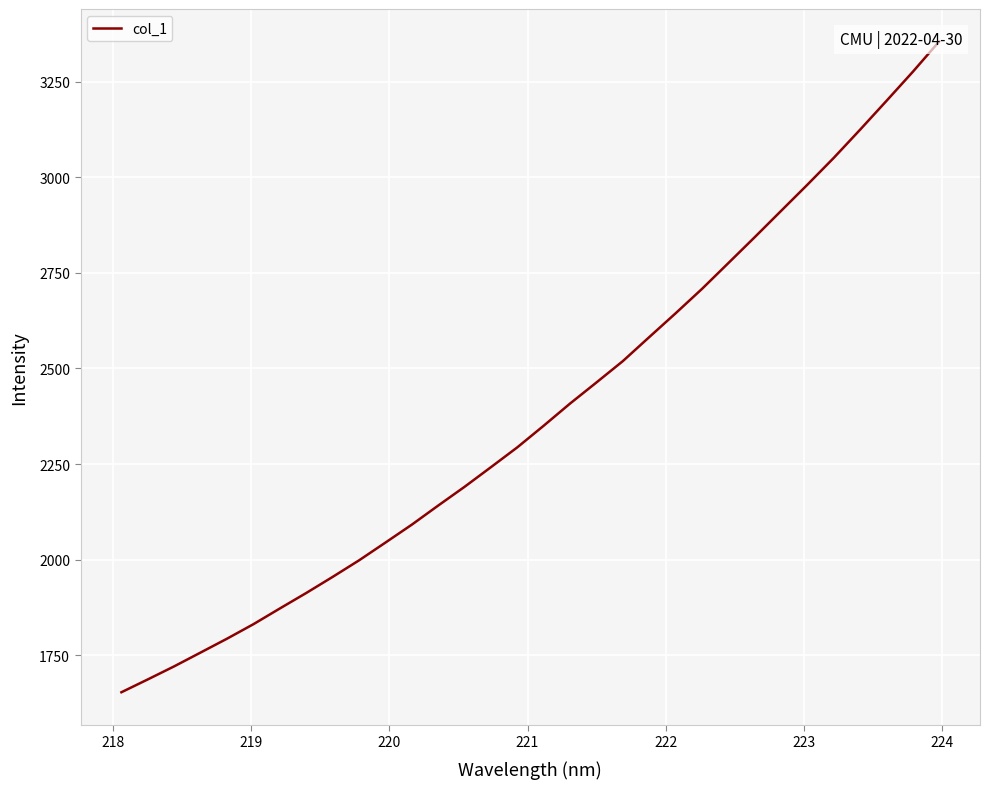

How many distinct data groups are displayed?

1